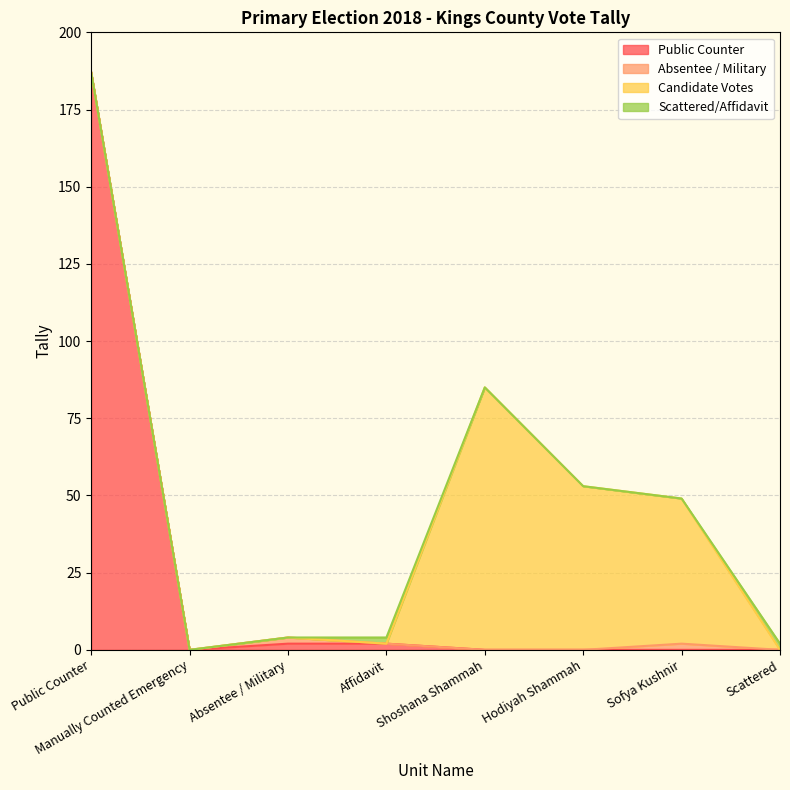

Which series has the largest range (max minus min)?

Public Counter